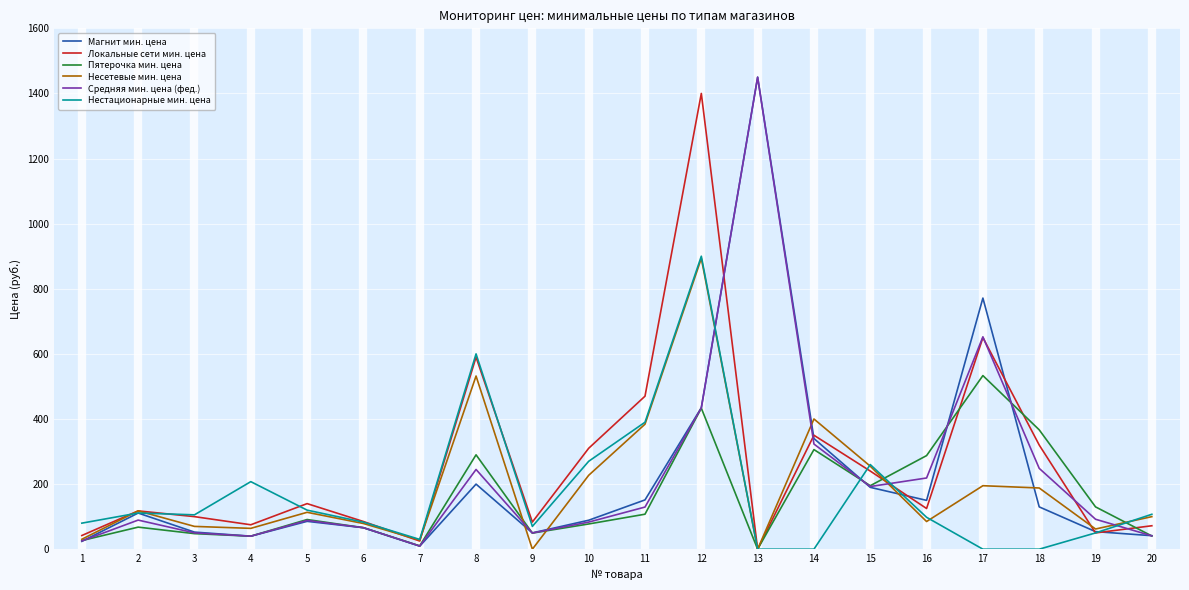

Which series has the largest total across all categories?

Локальные сети мин. цена